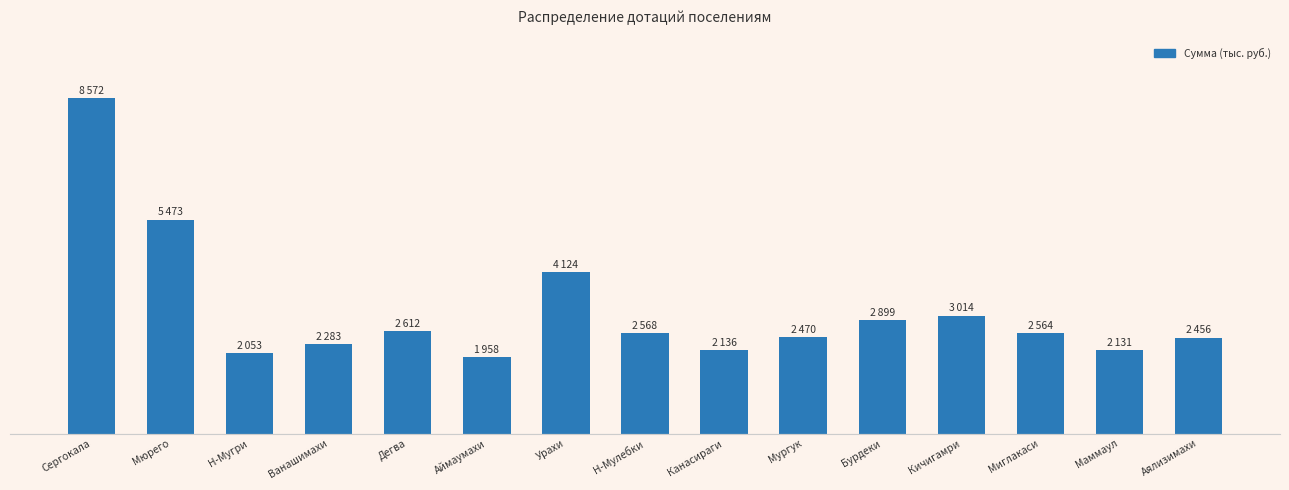

What is the label of the 4th bar from the left?

Ванашимахи